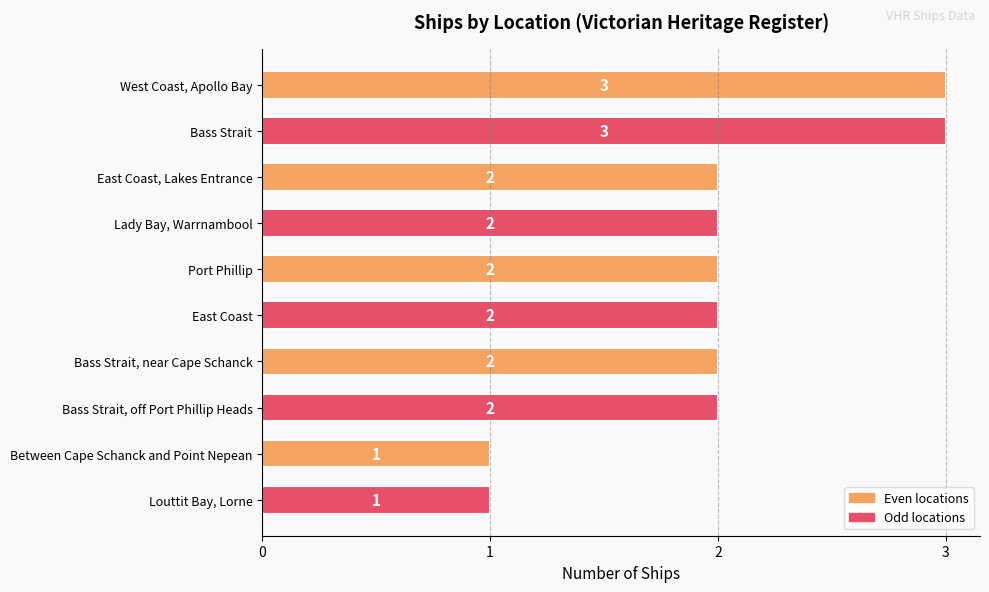

What is the difference between the maximum and second lowest values?

2